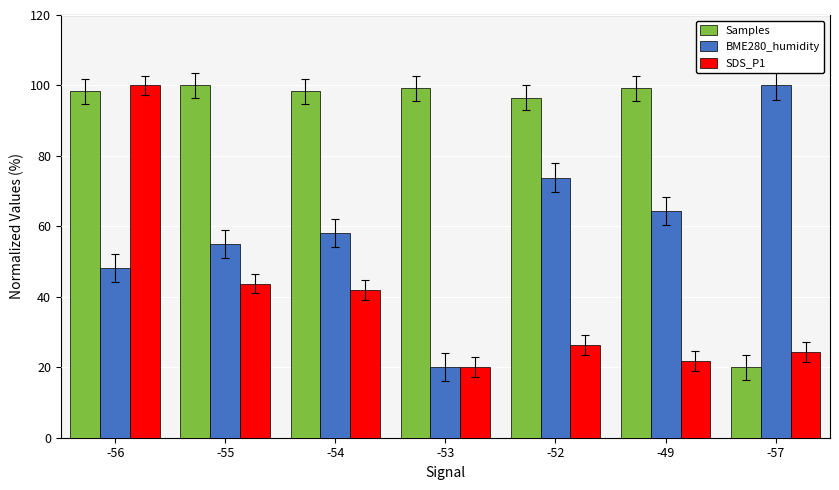

The value of BME280_humidity at -54 is 58.2. True or false?

True